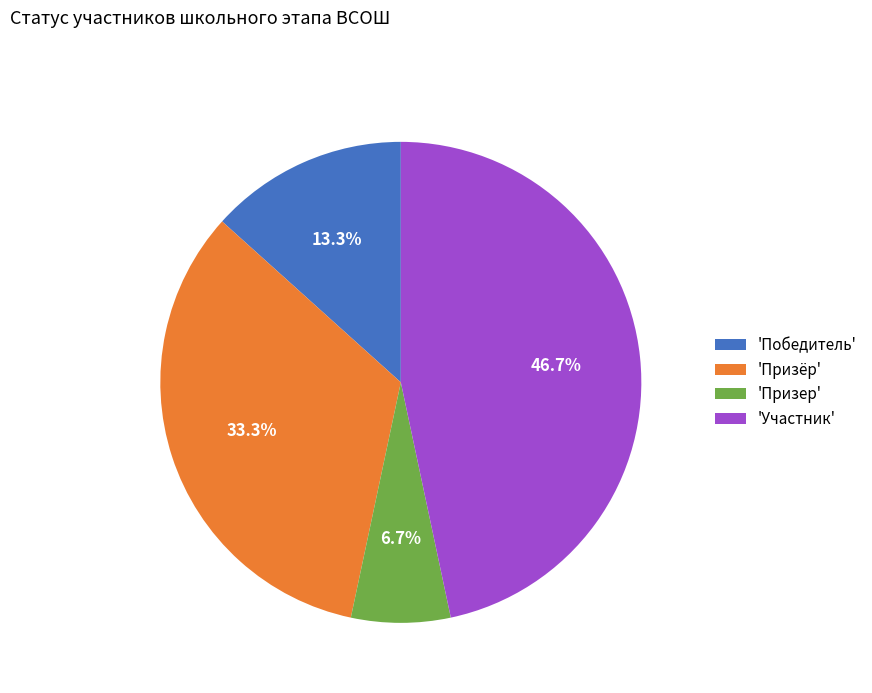

How many slices are in this pie chart?

4